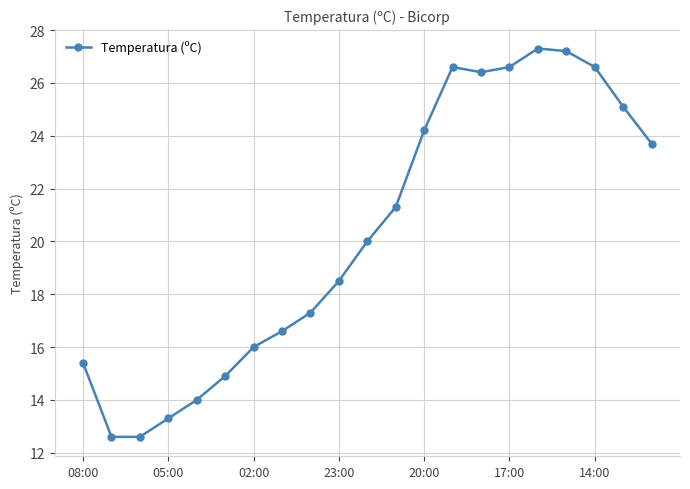

True or false: there are more than 0 points higher than both neighbors.

True